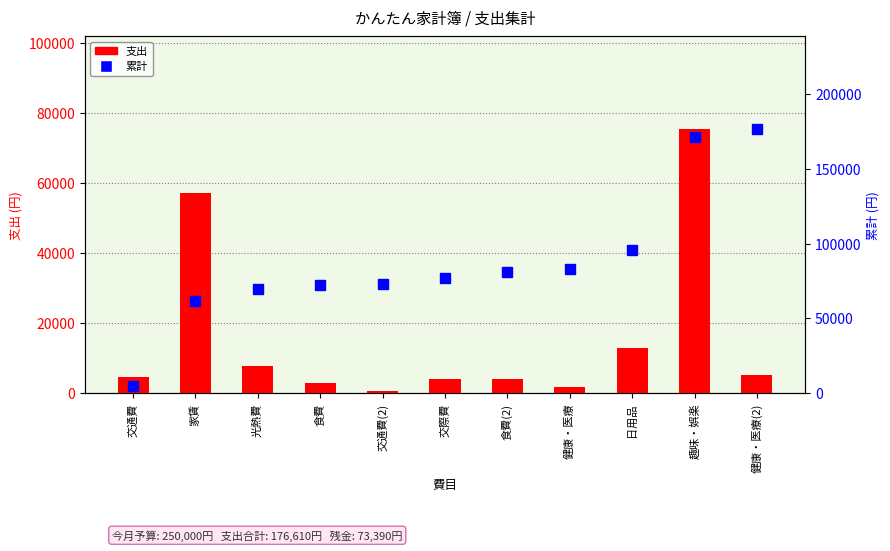

At which label does 支出 first exceed 4700?

家賃